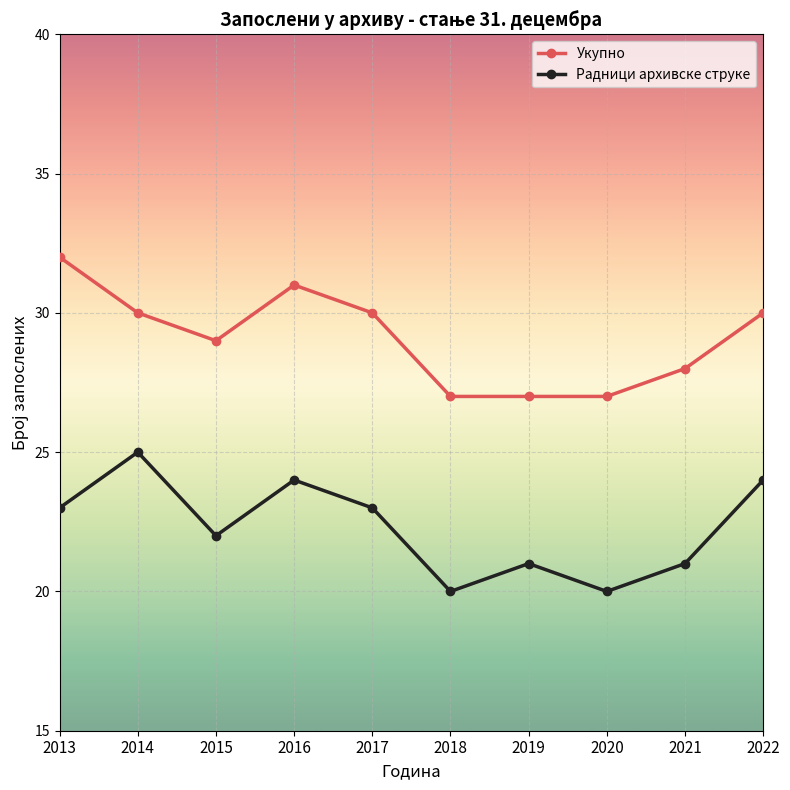

Which series has the largest total across all categories?

Укупно